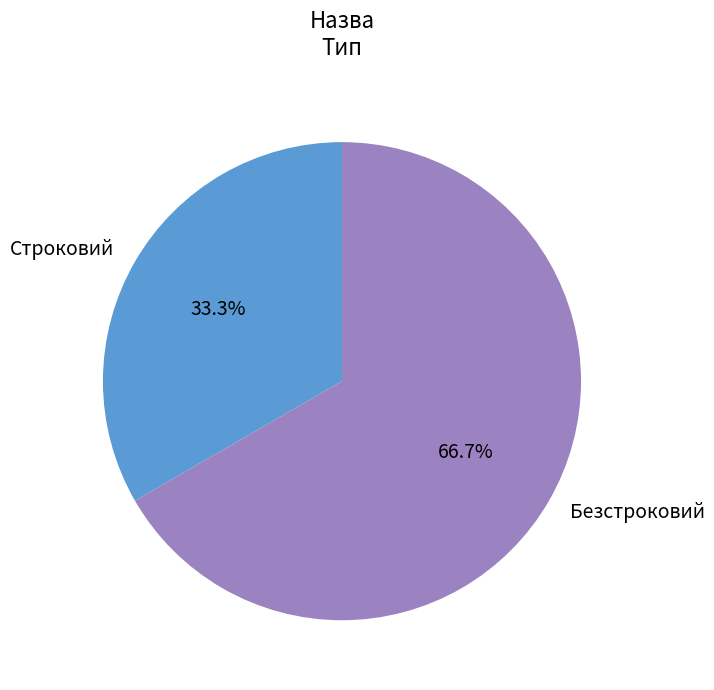

How many segments does this pie chart have?

2